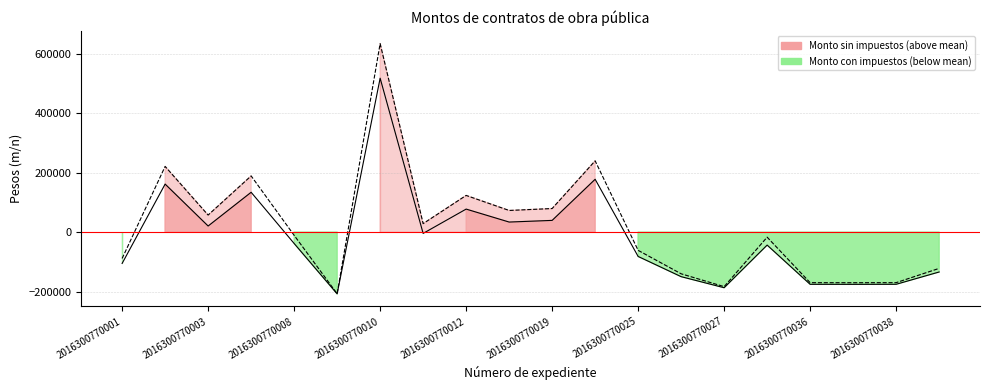

What is the value of the Monto sin impuestos point at the 9th from the left?

77802.5